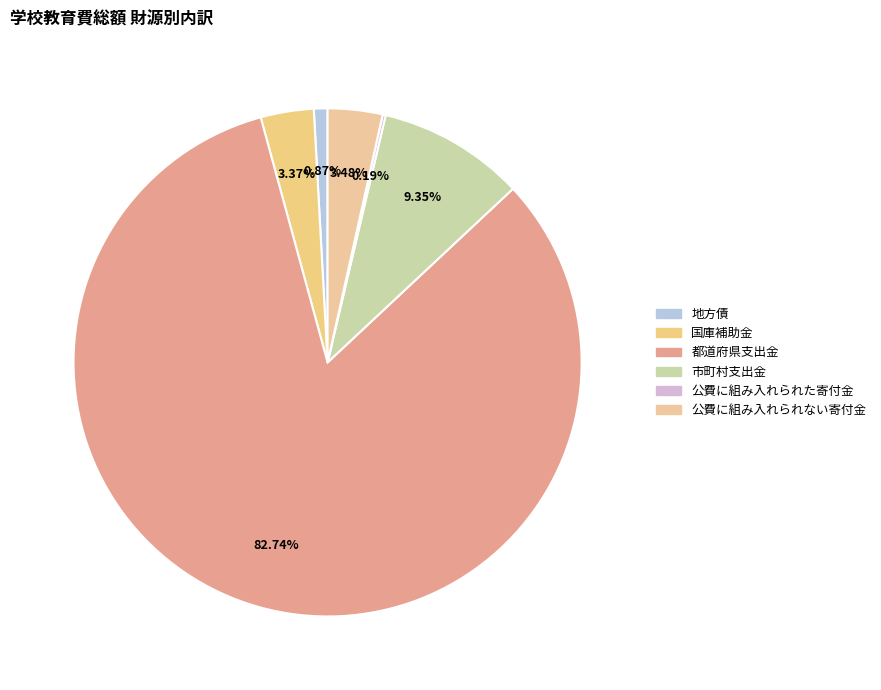

To the nearest percent, what portion does 地方債 represent?

1%